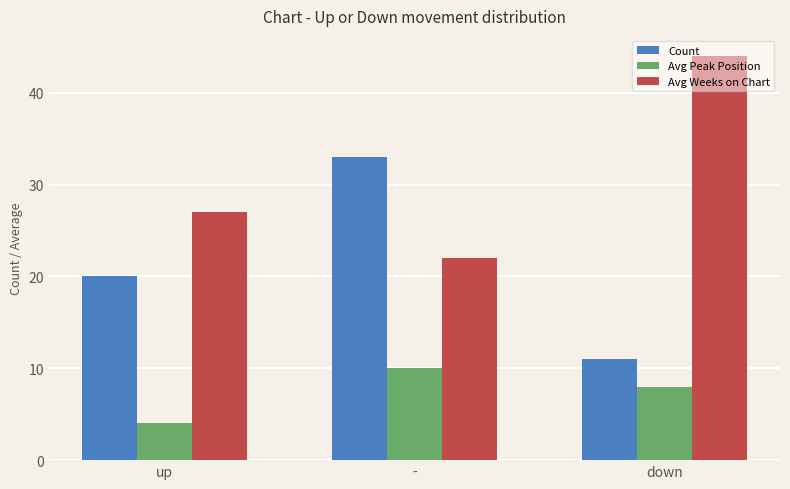

Rank the series by their maximum value, from highest to lowest.

Avg Weeks on Chart, Count, Avg Peak Position